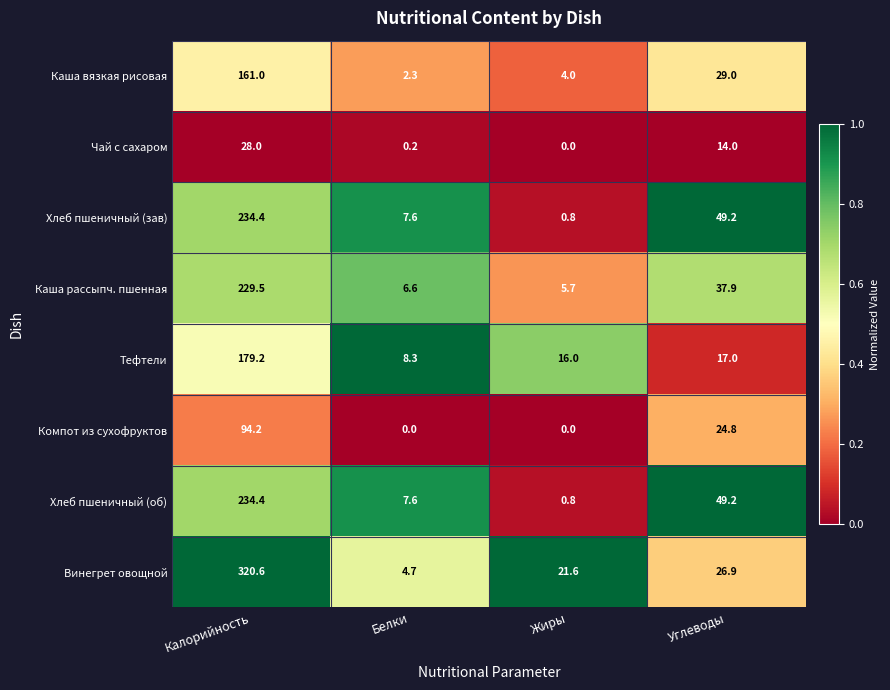

The value of Компот из сухофруктов at Калорийность is 167.3. True or false?

False